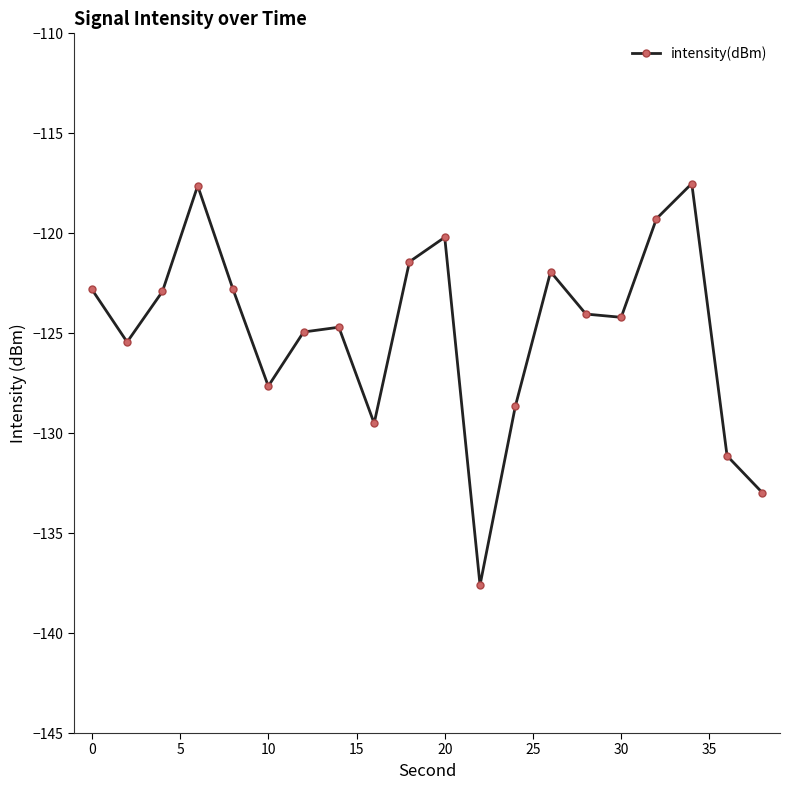

What is the smallest value displayed?

-137.6